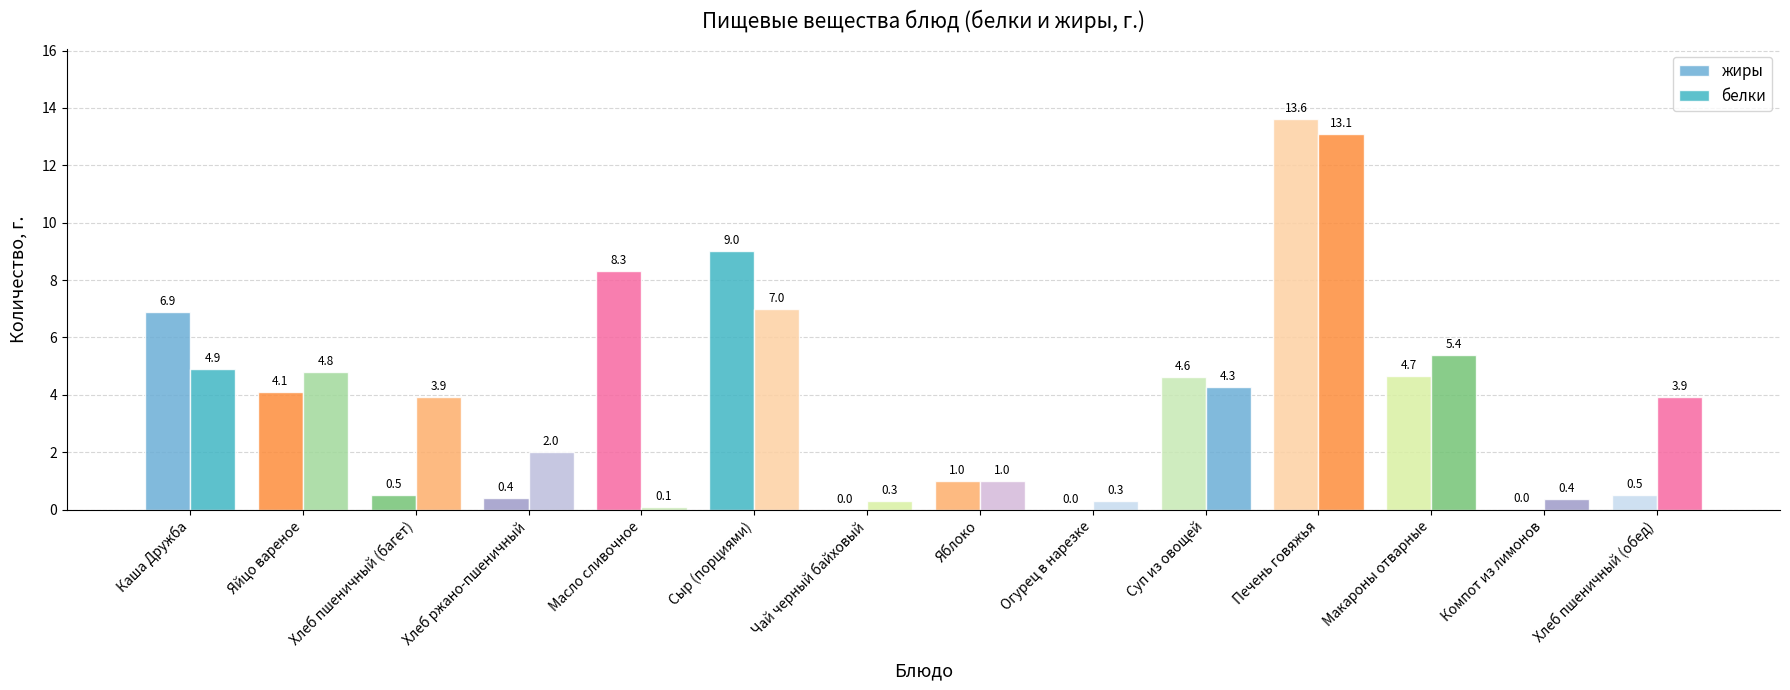

Rank the categories by белки value from highest to lowest.

Печень говяжья, Сыр (порциями), Макароны отварные, Каша Дружба, Яйцо вареное, Суп из овощей, Хлеб пшеничный (багет), Хлеб пшеничный (обед), Хлеб ржано-пшеничный, Яблоко, Компот из лимонов, Чай черный байховый, Огурец в нарезке, Масло сливочное